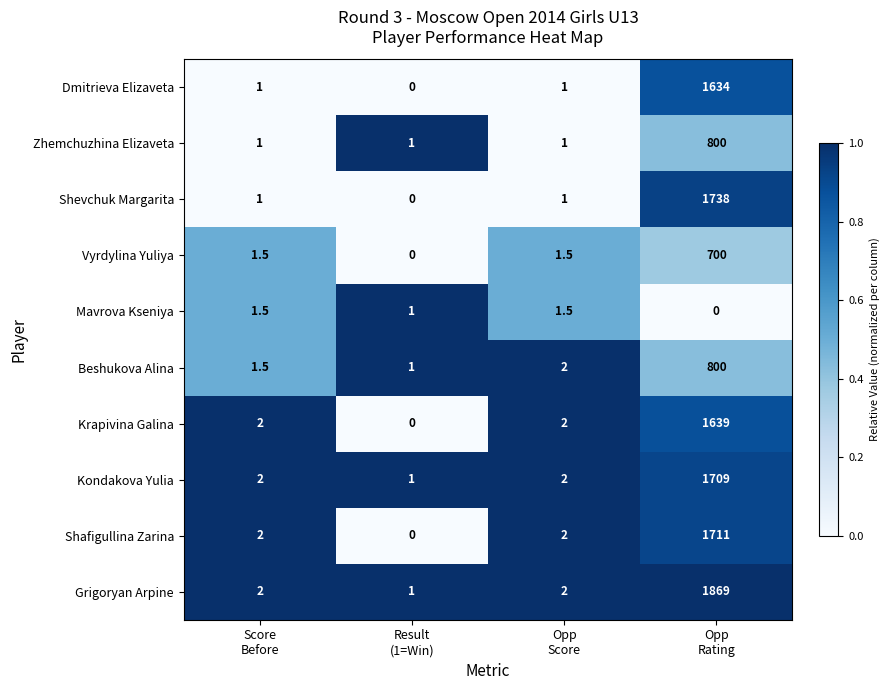

Which series has the largest total across all categories?

Grigoryan Arpine